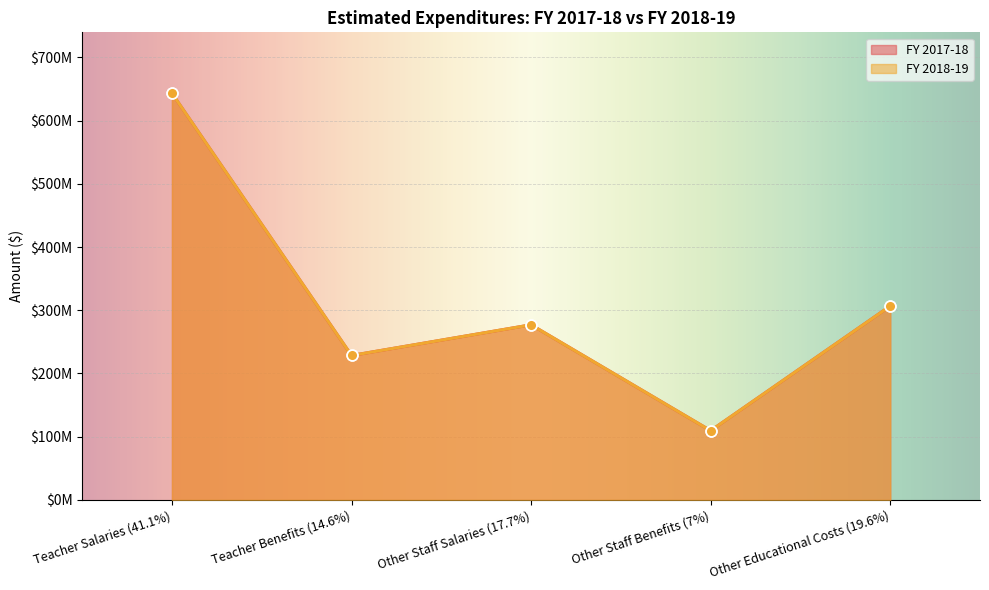

At how many categories does at least one series exceed 538642370?

1